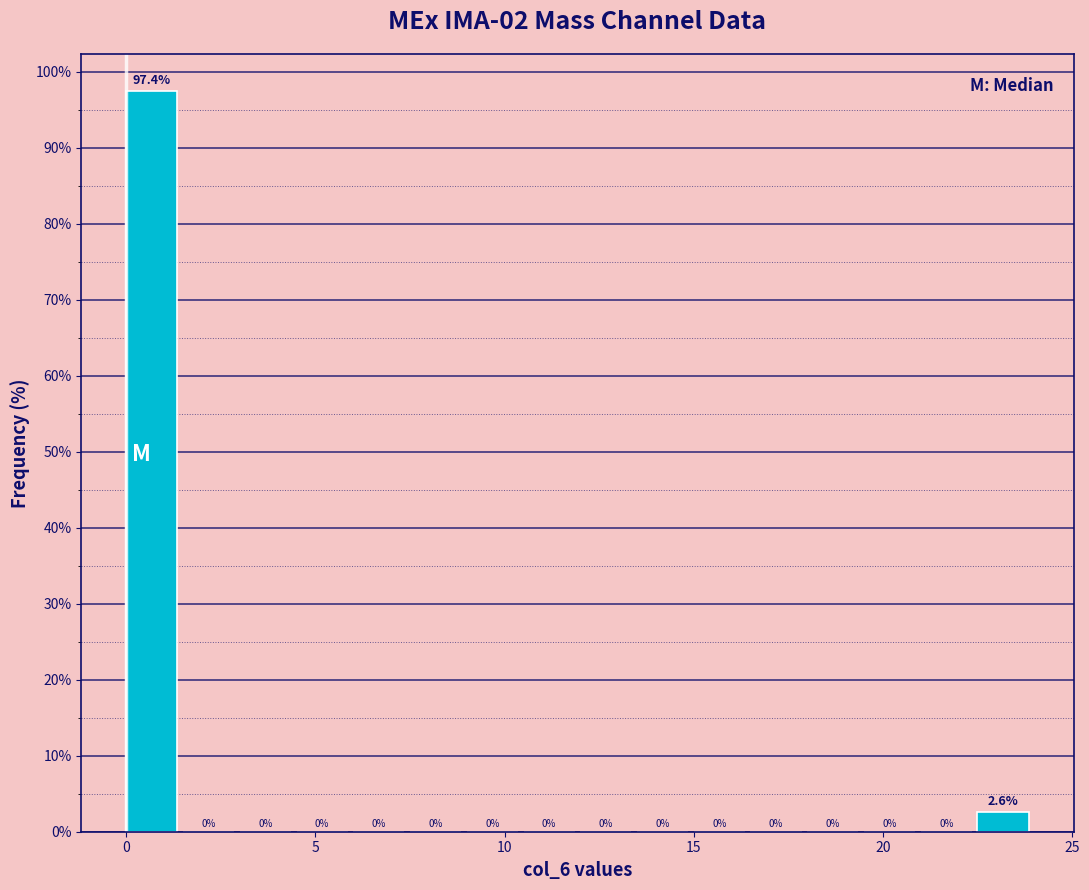

Read against the x-axis, roughly where is the centre of the tallest bar?

0.5